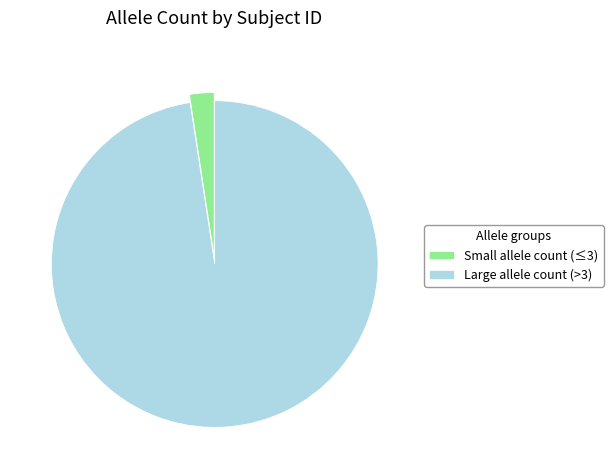

Which slice is the smallest?

Small allele count (≤3)